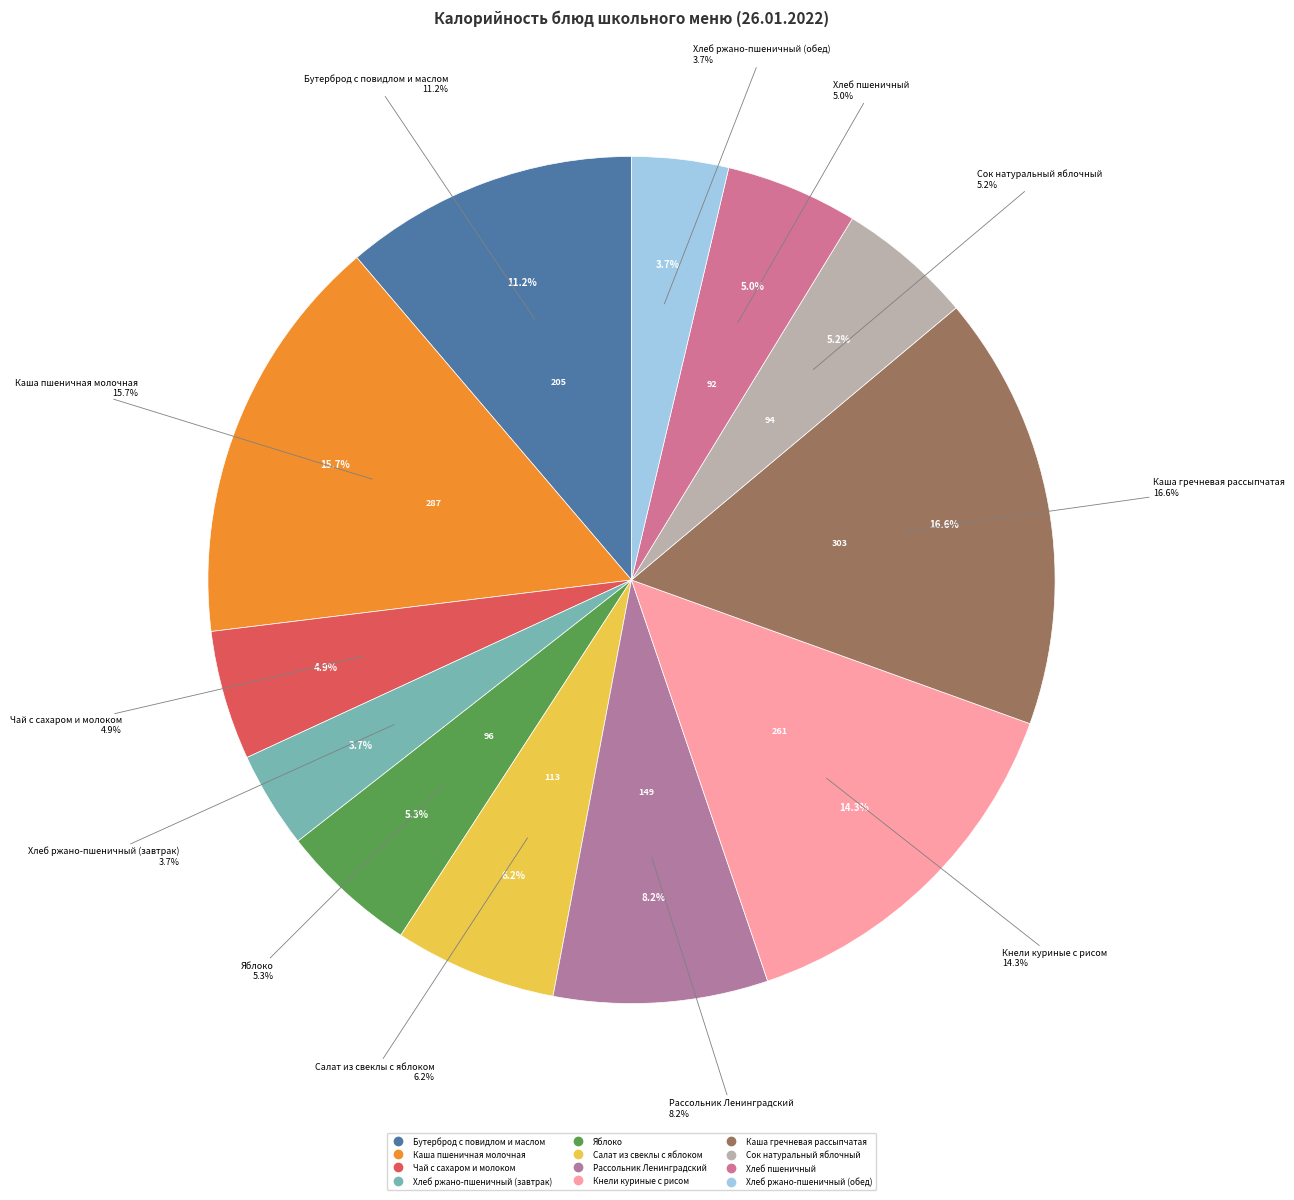

Is Яблоко the majority of the pie?

No